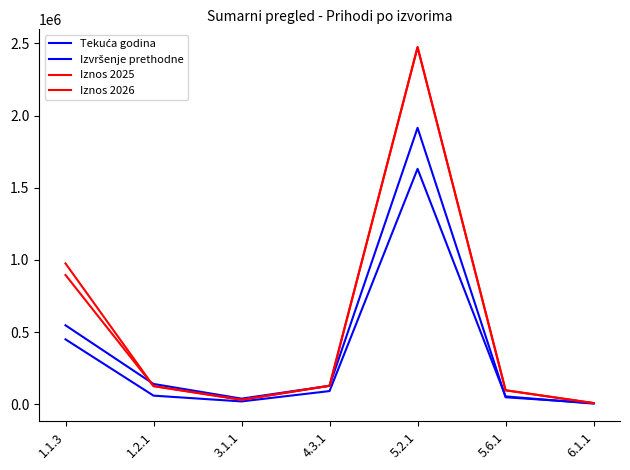

What is the approximate value of Izvršenje prethodne at 5.6.1?

55474.0